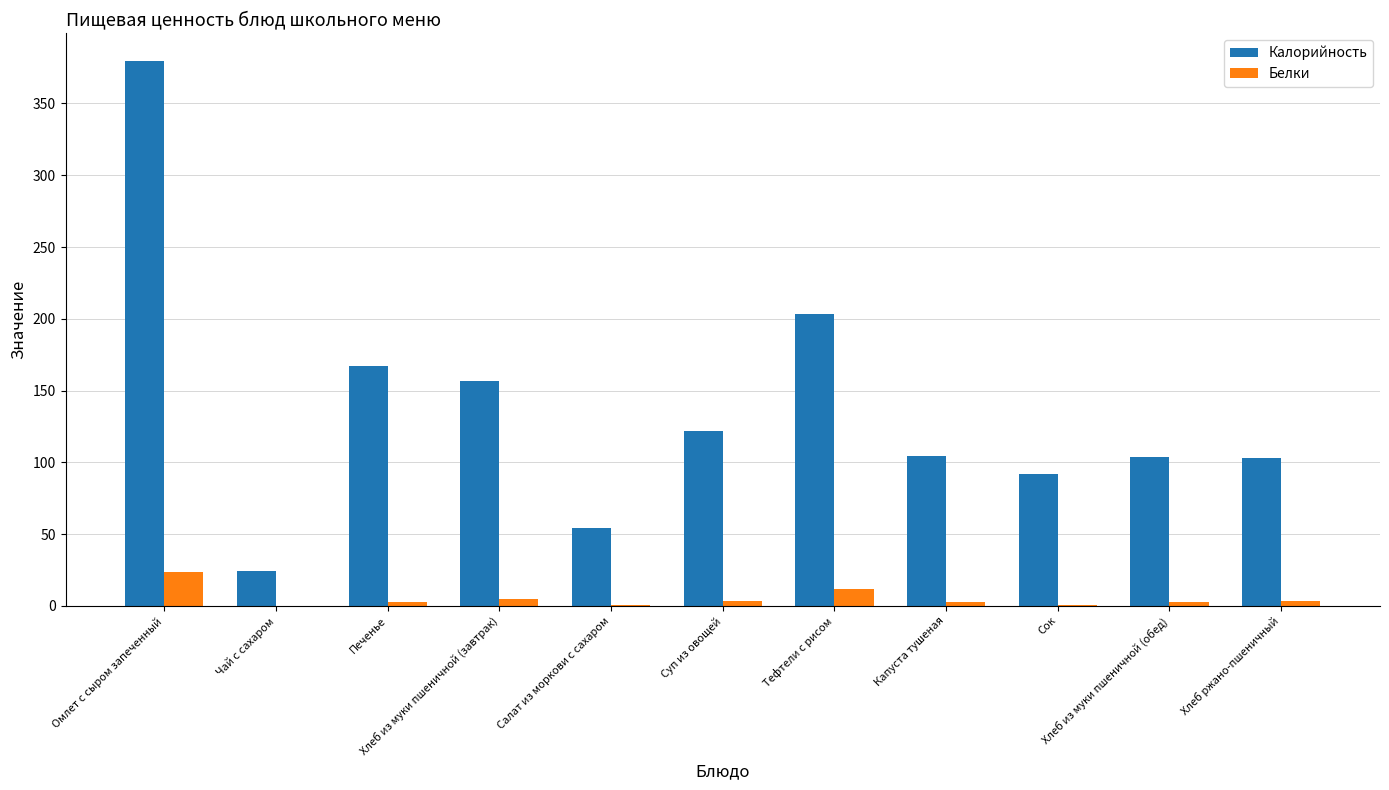

What is the average value of the Белки series?

5.2